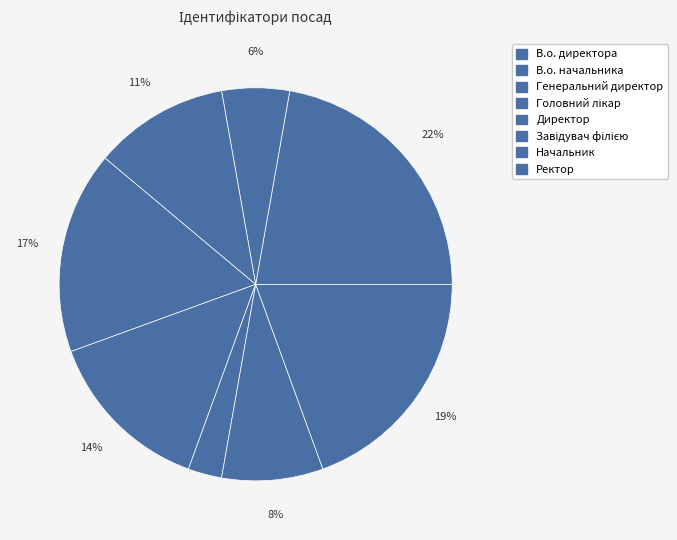

Between Директор and Завідувач філією, which is larger?

Завідувач філією